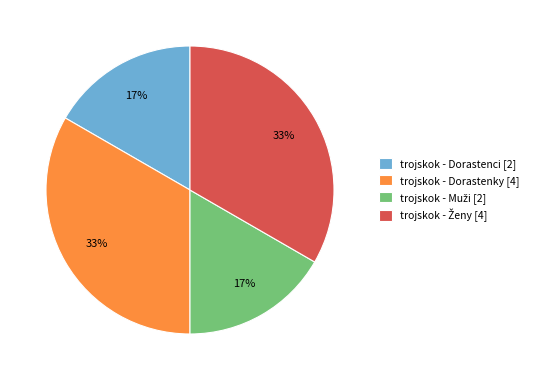

To the nearest percent, what portion does trojskok - Dorastenky [4] represent?

33%